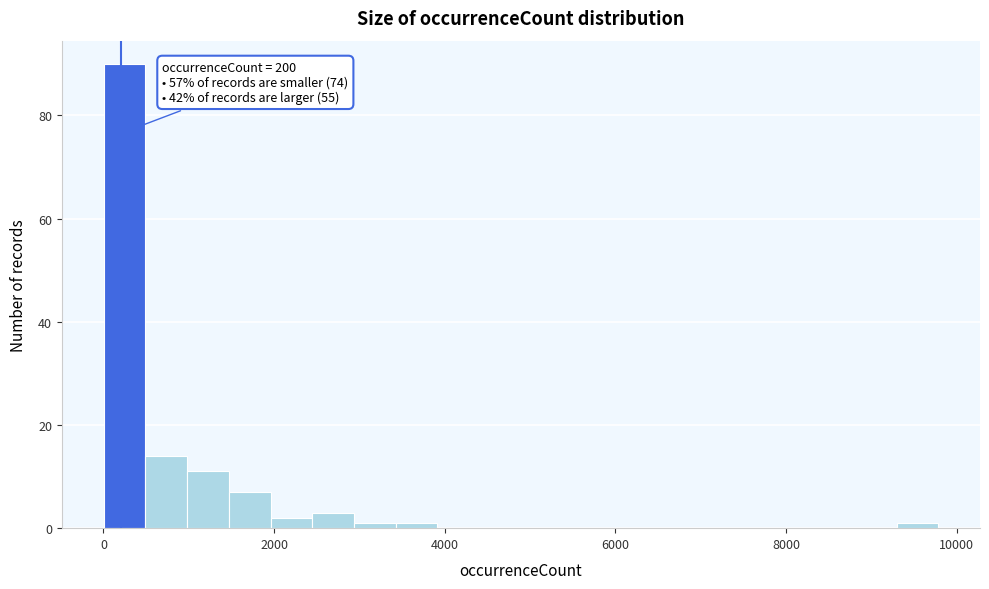

Around what value on the x-axis is the tallest bar? Give the approximate position of its centre, as read against the axis.

200